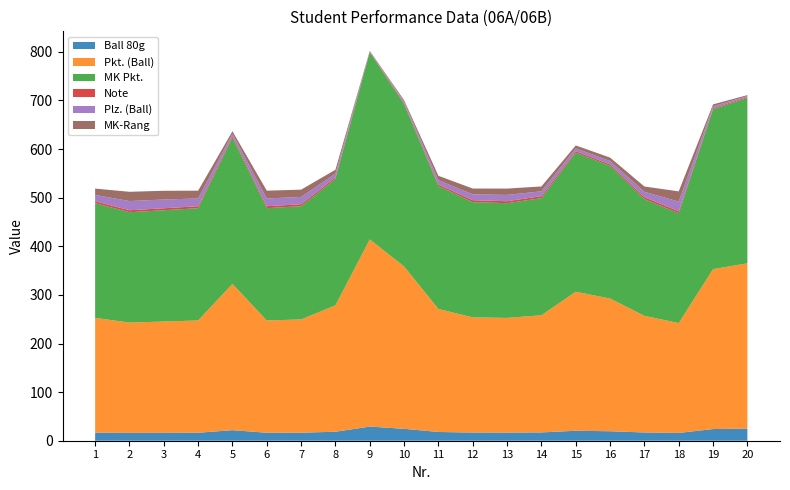

Reading left to right, list all the values displayed in this chart.

Ball 80g: 16.7	16.1	16.2	16.4	21.7	16.4	16.5	18.5	29.1	24.5	18.0	16.8	16.7	17.1	20.5	19.5	17.0	16.0	24.0	25.0
Pkt. (Ball): 236.0	227.0	229.0	231.0	301.0	231.0	233.0	260.0	385.0	334.0	253.0	237.0	236.0	241.0	286.0	273.0	240.0	226.0	329.0	340.0
MK Pkt.: 236.0	227.0	229.0	231.0	301.0	231.0	233.0	260.0	385.0	334.0	253.0	237.0	236.0	241.0	286.0	273.0	240.0	226.0	329.0	340.0
Note: 4.0	4.0	4.0	4.0	3.0	4.0	4.0	3.0	1.0	2.0	3.0	4.0	4.0	4.0	3.0	3.0	4.0	4.0	2.0	2.0
Plz. (Ball): 13.0	19.0	18.0	16.0	5.0	16.0	15.0	8.0	1.0	3.0	9.0	12.0	13.0	10.0	6.0	7.0	11.0	20.0	4.0	2.0
MK-Rang: 13.0	19.0	18.0	16.0	5.0	16.0	15.0	8.0	1.0	3.0	9.0	12.0	13.0	10.0	6.0	7.0	11.0	21.0	4.0	2.0